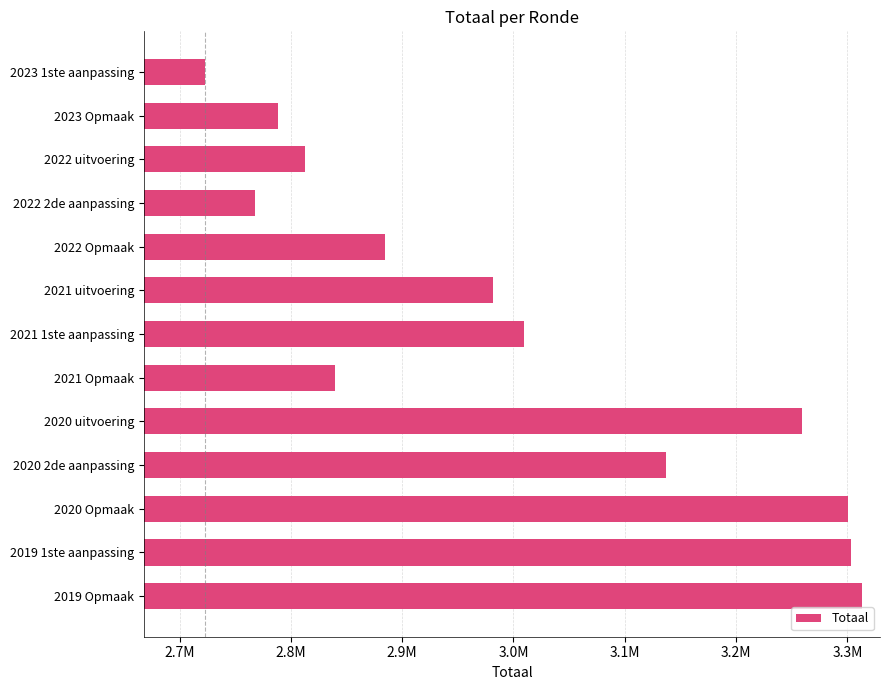

What is the sum of all values?

39121074